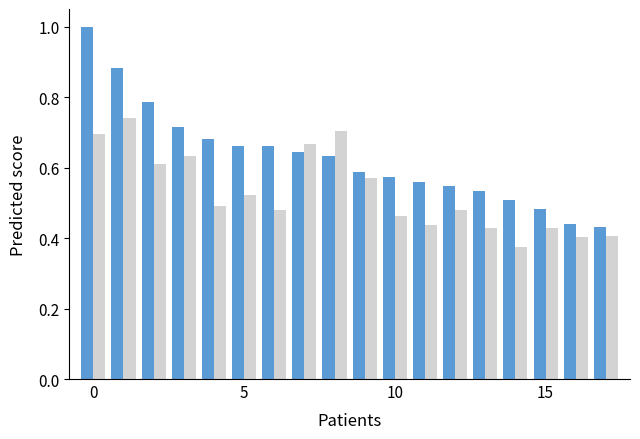

What is the maximum value shown in the chart?

1.0